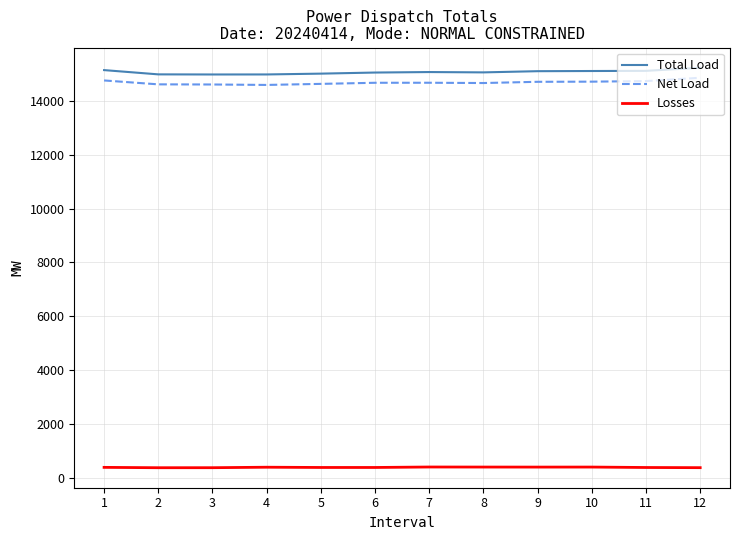

Is the value of Total Load at 8 greater than the value of Losses at 2?

Yes